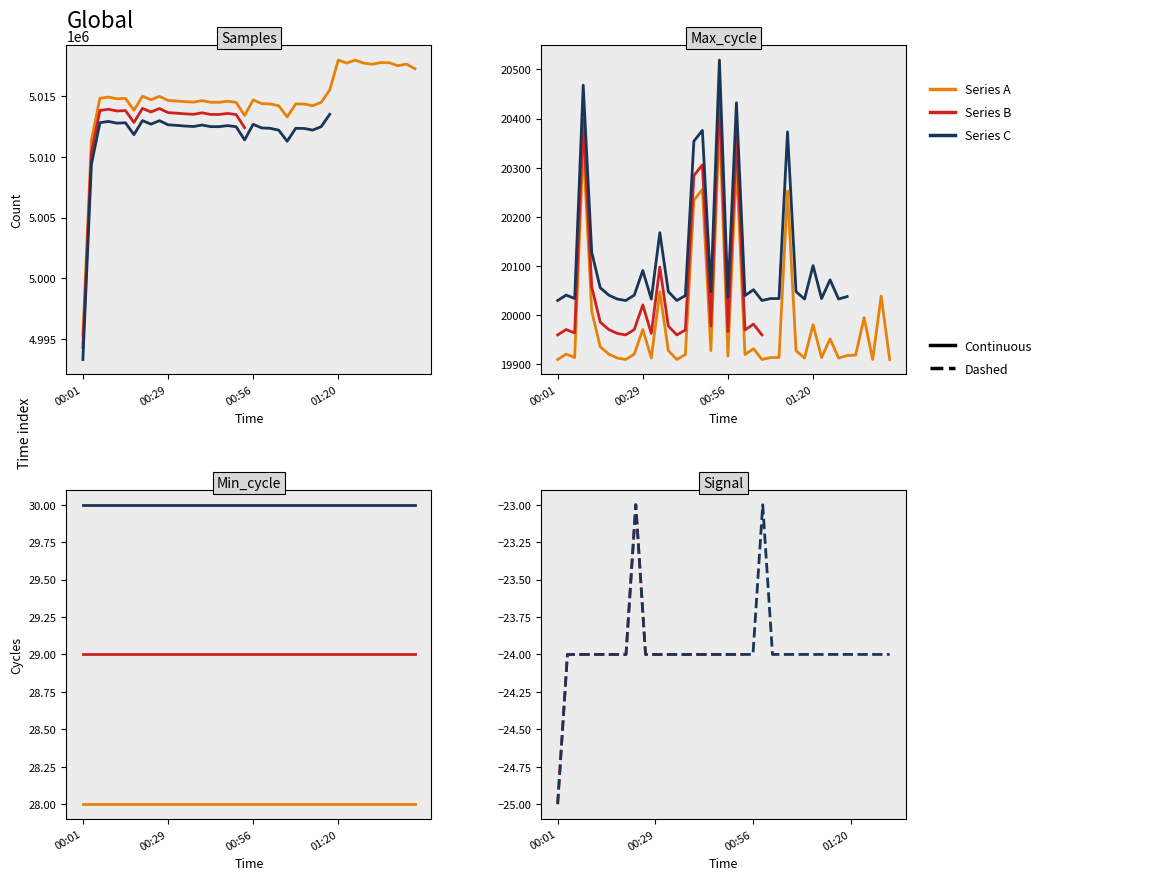

What position from the right is 00:46?

24